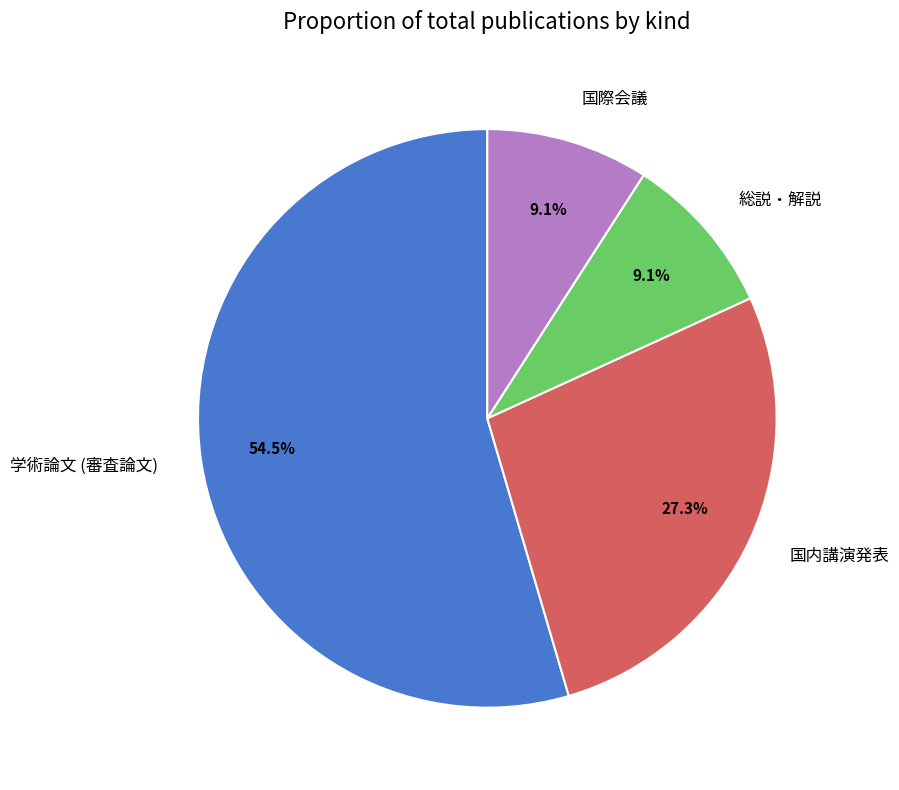

Between 学術論文 (審査論文) and 総説・解説, which is larger?

学術論文 (審査論文)